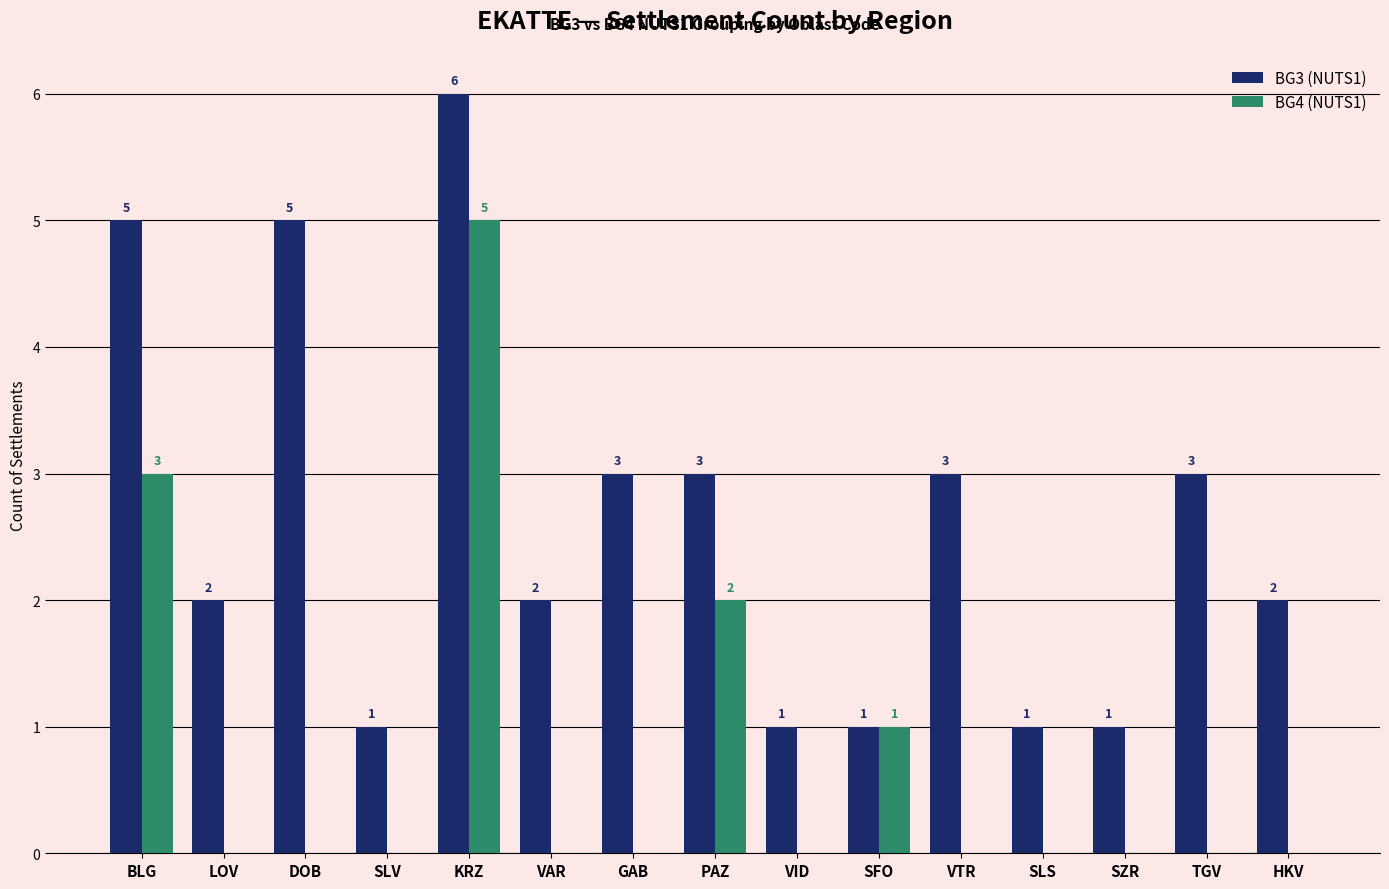

Which series has the largest total across all categories?

BG3 (NUTS1)